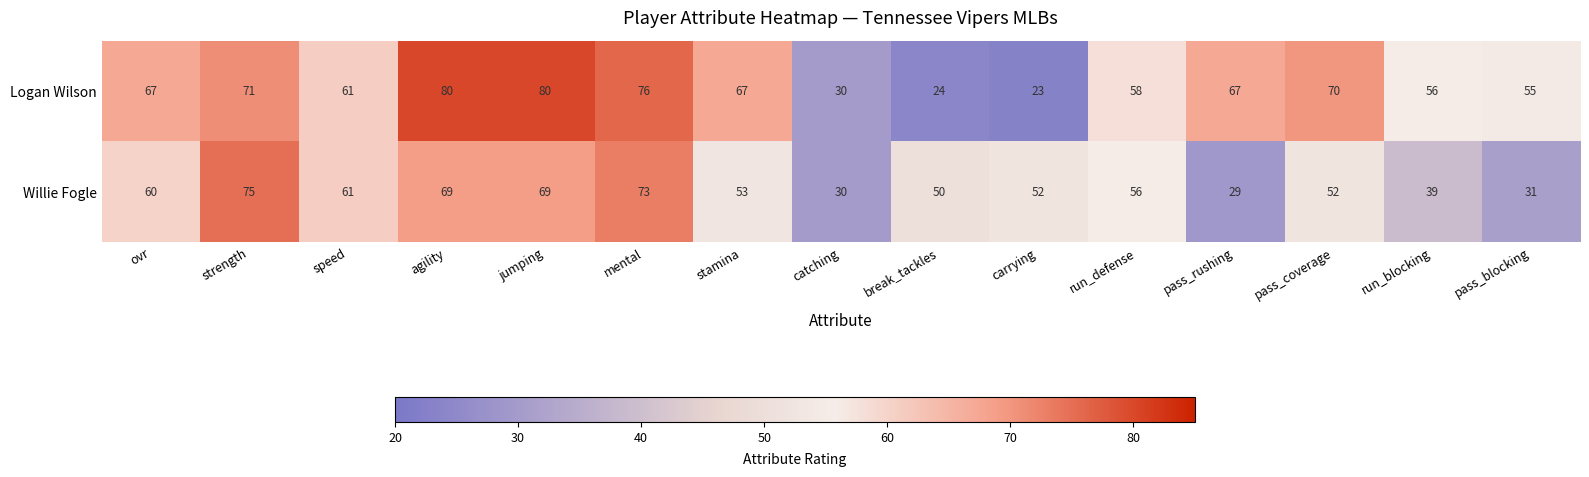

What is the total value across all series at jumping?

149